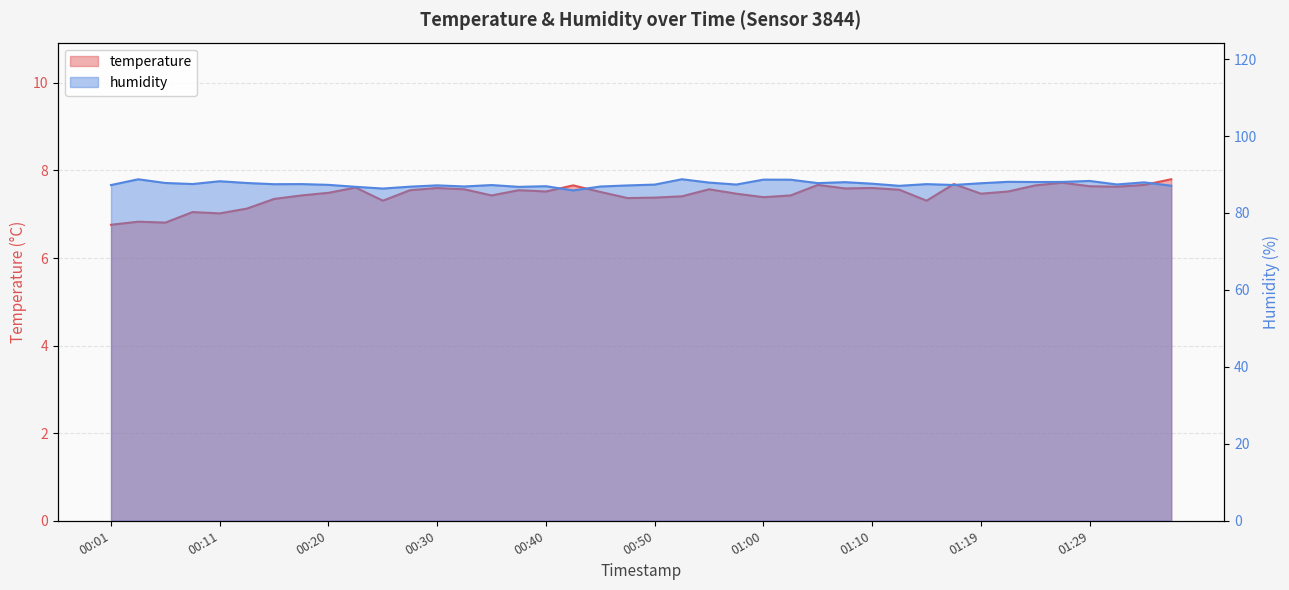

What is the maximum value for temperature?

7.8